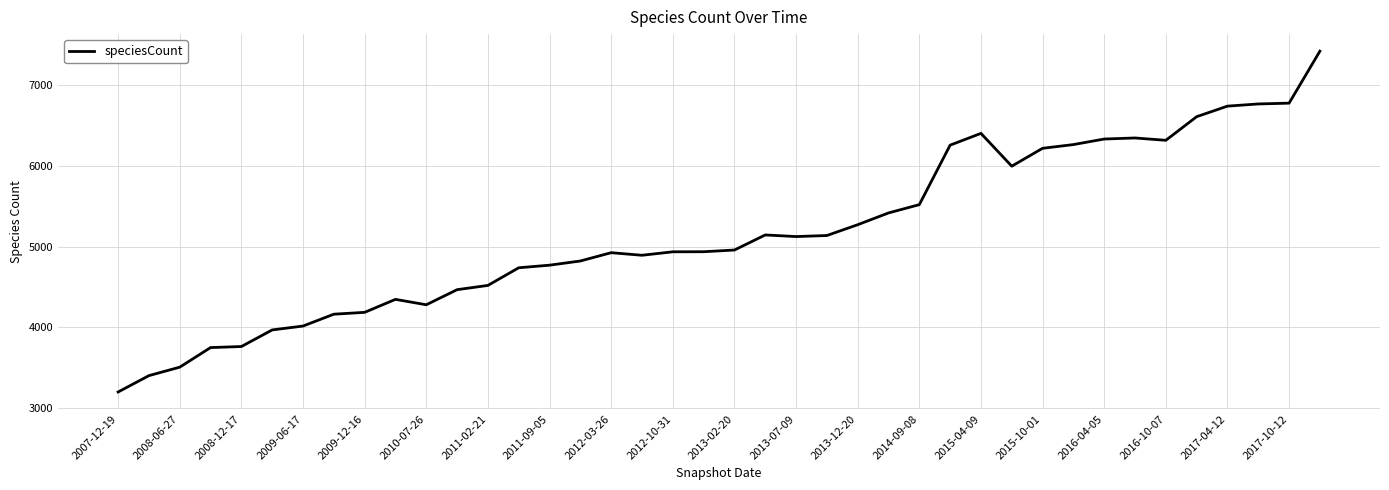

What is the maximum value shown in the chart?

7426